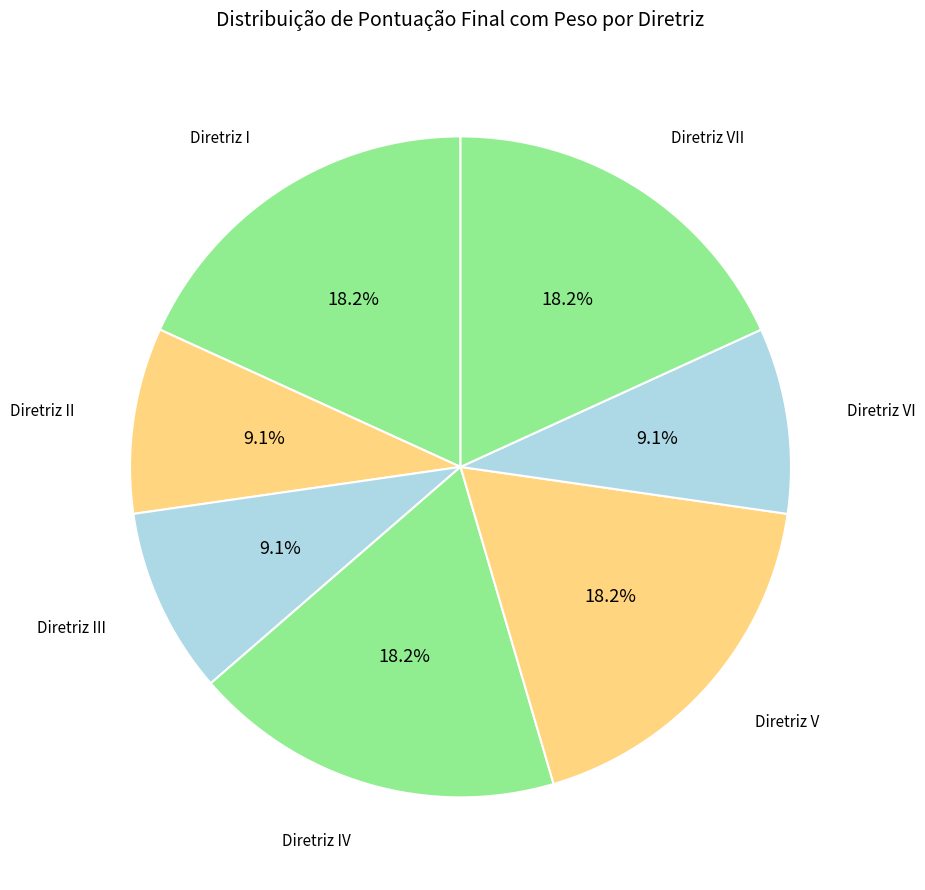

Count the number of slices in the pie.

7